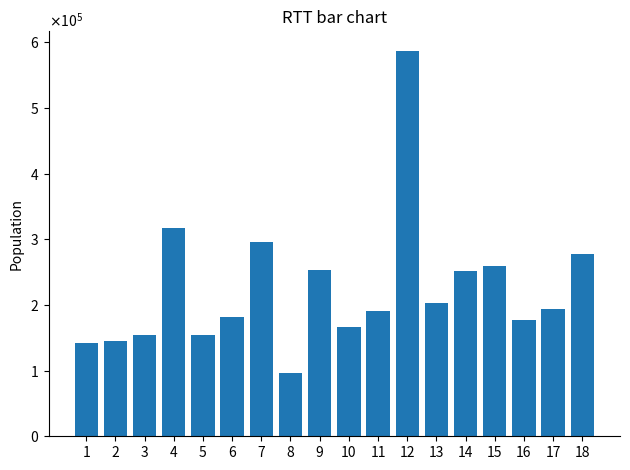

True or false: the data shows 285973 at 11.

False